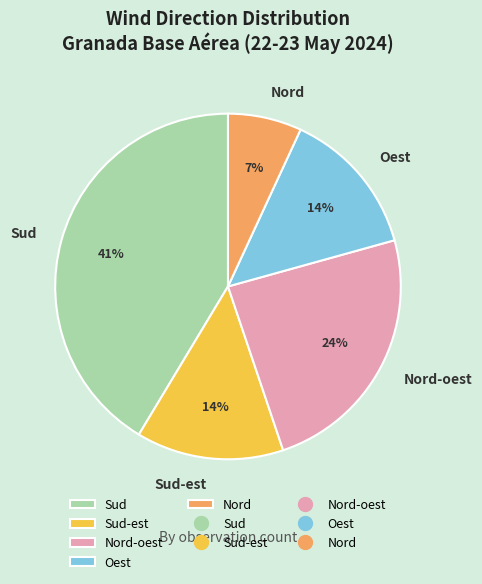

Which category has the smallest portion of the pie?

Nord